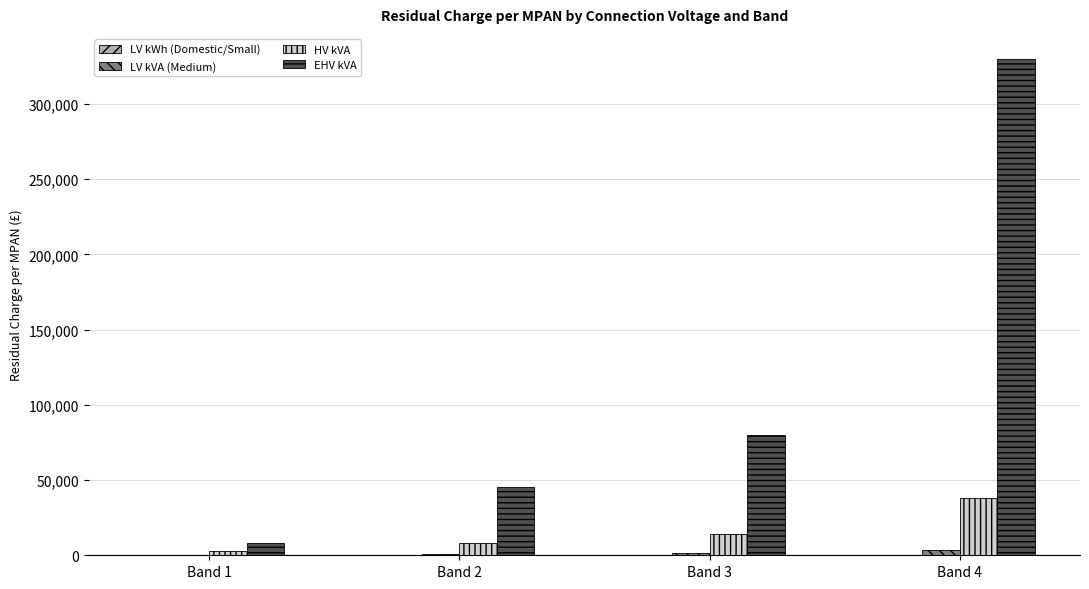

At which category is the sum across all series the highest?

Band 4